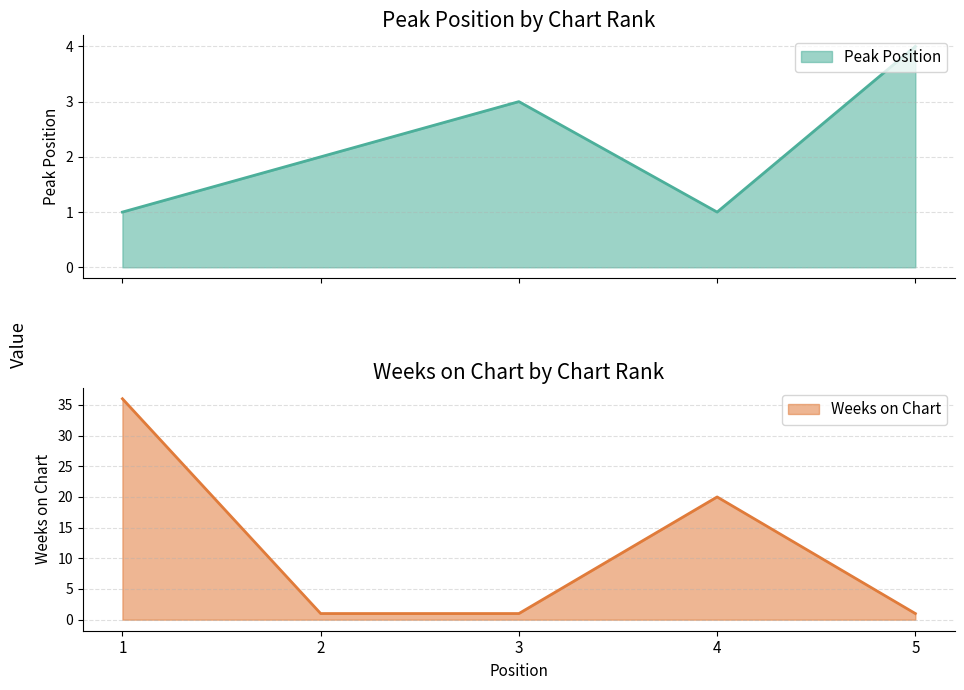

Which label corresponds to the largest value in the chart?

1